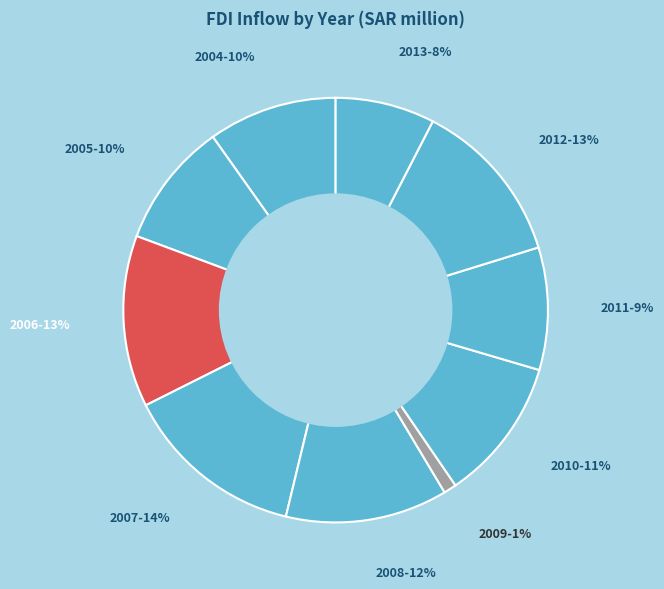

To the nearest percent, what portion does 2012 represent?

13%